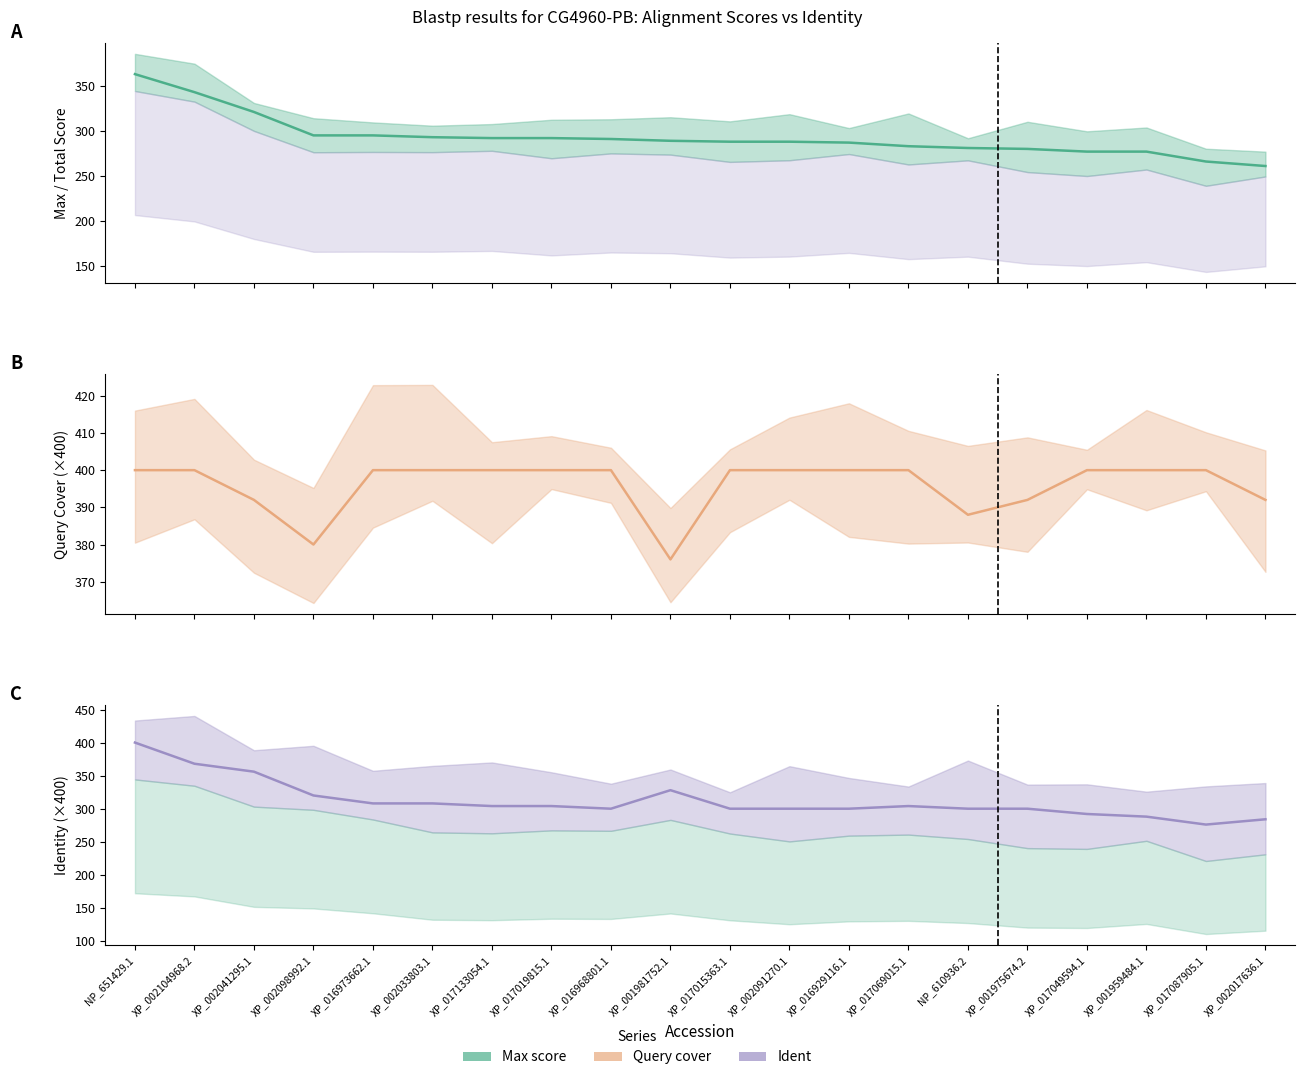

Rank the categories by Max score value from lowest to highest.

XP_002017636.1, XP_017087905.1, XP_017049594.1, XP_001959484.1, XP_001975674.2, NP_610936.2, XP_017069015.1, XP_016929116.1, XP_017015363.1, XP_002091270.1, XP_001981752.1, XP_016968801.1, XP_017133054.1, XP_017019815.1, XP_002033803.1, XP_002098992.1, XP_016973662.1, XP_002041295.1, XP_002104968.2, NP_651429.1